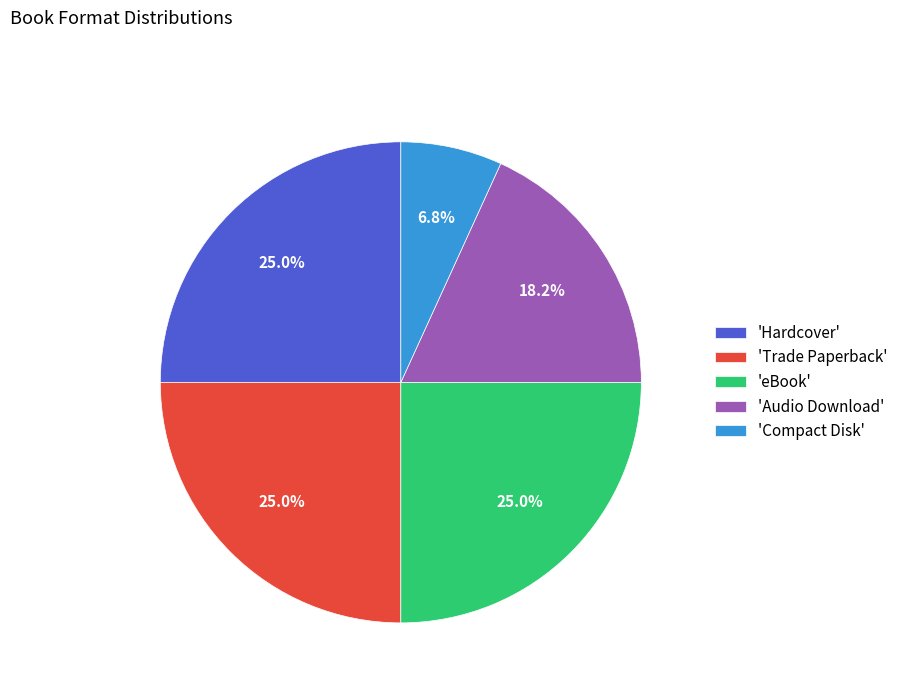

What portion of the pie excludes 'Audio Download'?

81.8%